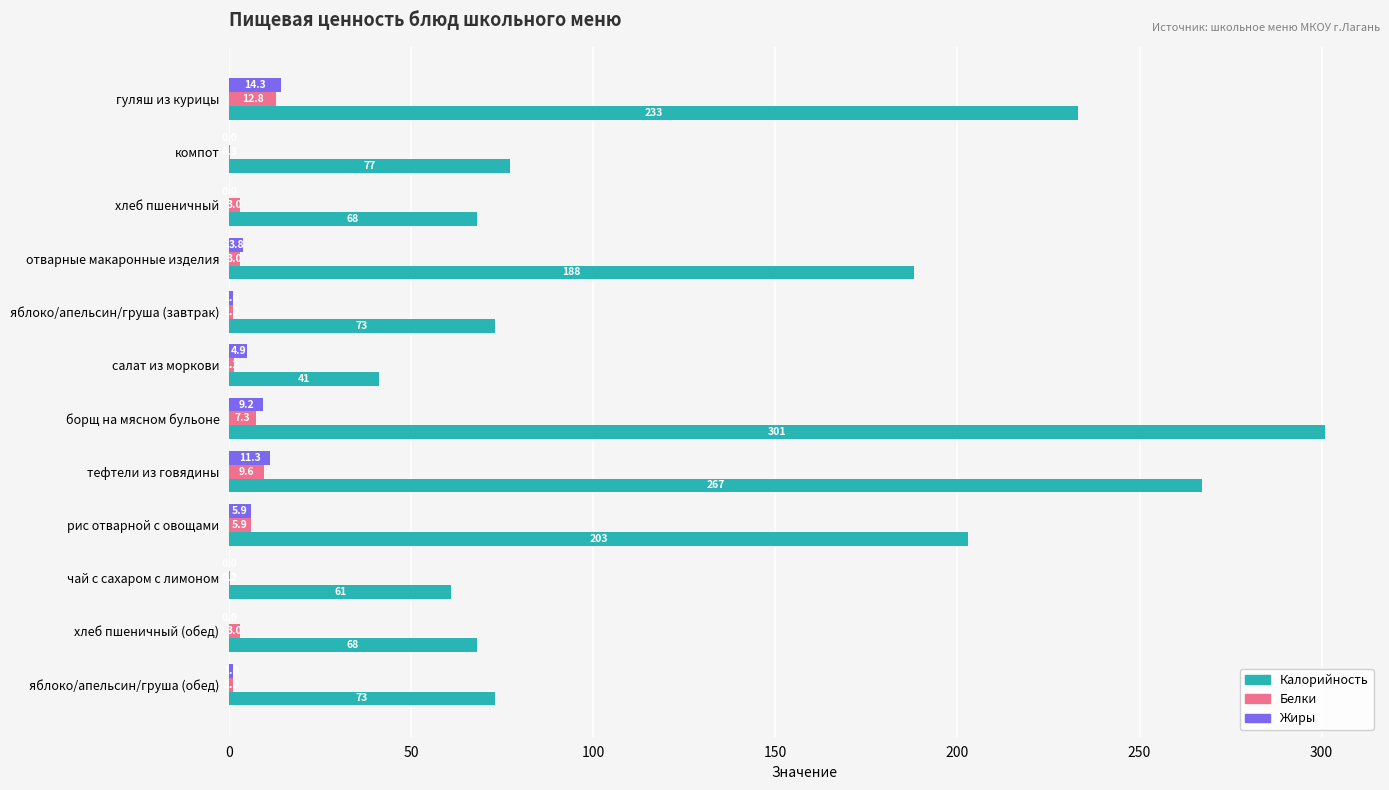

What is the sum of the Калорийность values at отварные макаронные изделия and яблоко/апельсин/груша (завтрак)?

261.0